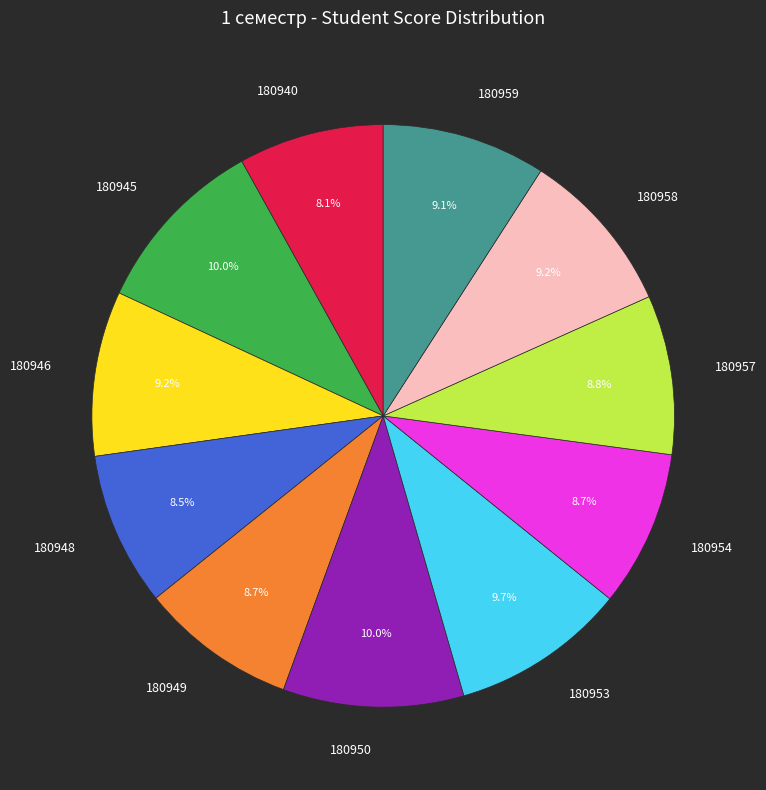

Is there any slice that represents more than half of the pie?

No